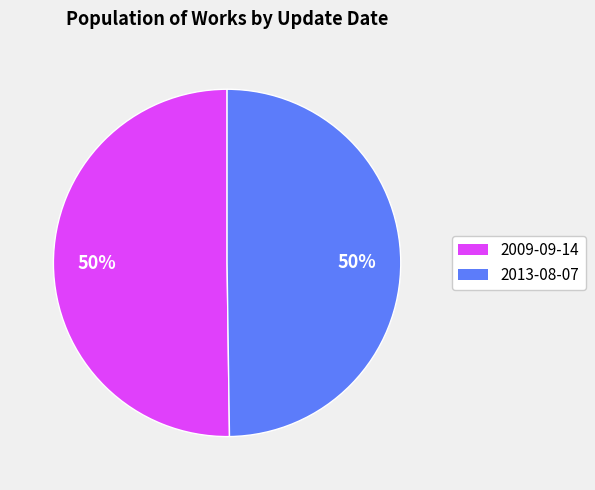

Is the sum of 2009-09-14 and 2013-08-07 greater than half?

Yes